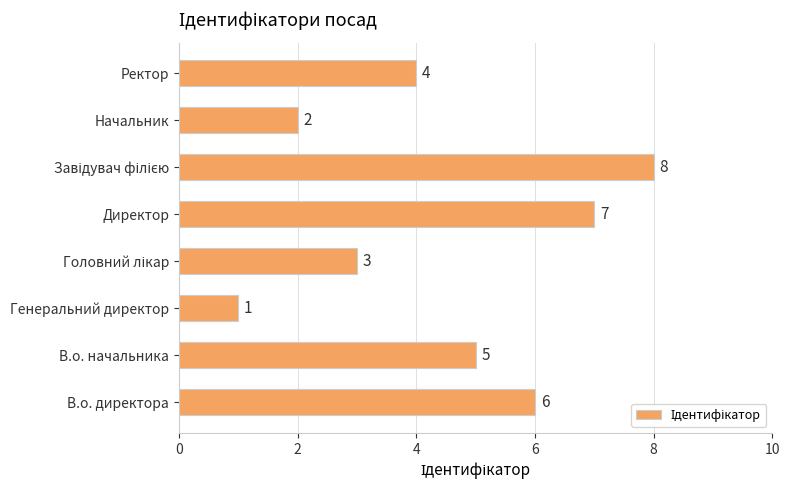

What is the change in value from Генеральний директор to Директор?

+6